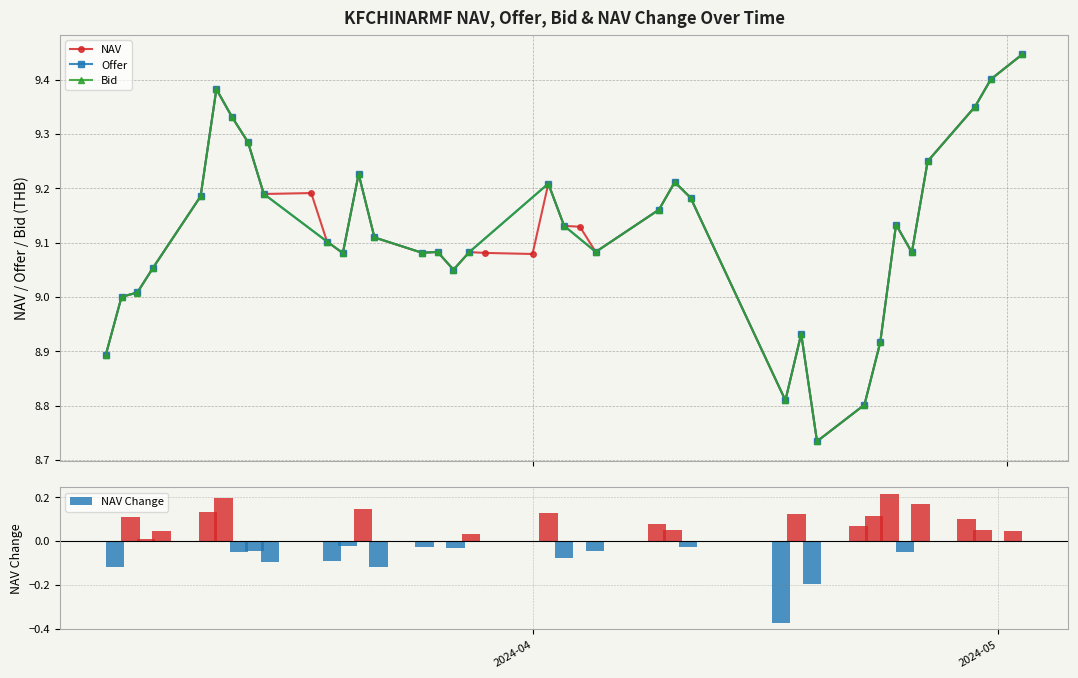

True or false: Bid has more than 0 points higher than both neighbors.

True